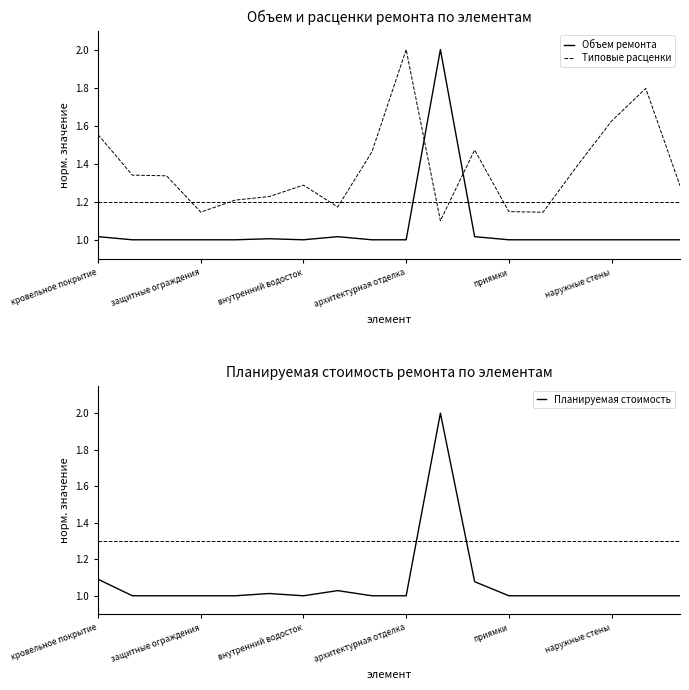

Which series has the largest range (max minus min)?

Объем ремонта